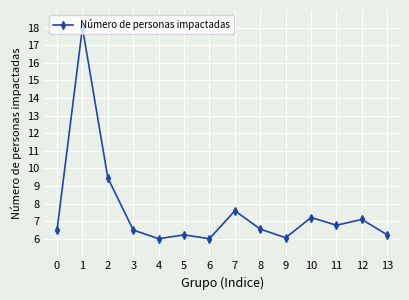

What is the maximum value shown in the chart?

18.0